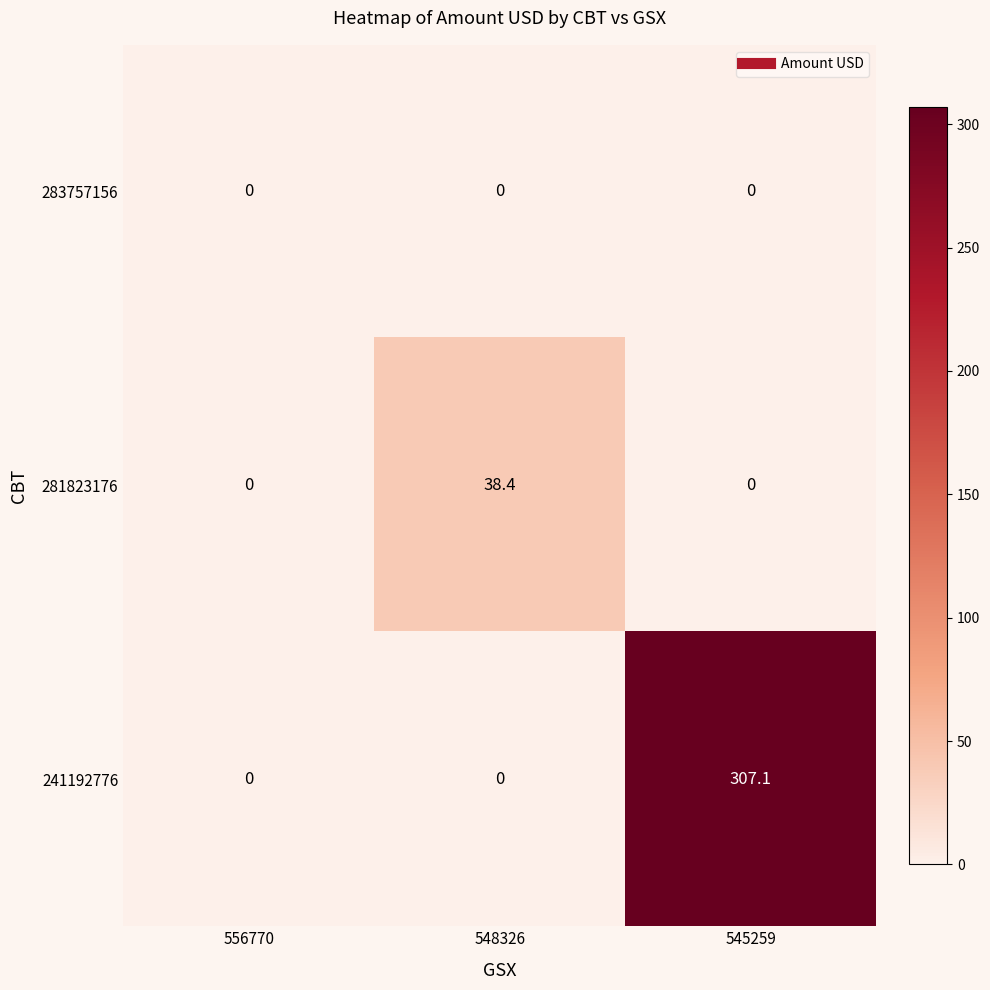

The 281823176 series shows -15.4 at 545259. True or false?

False